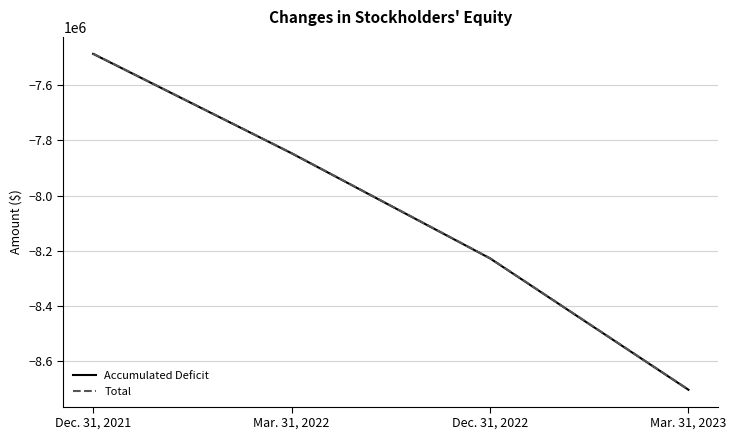

True or false: Accumulated Deficit has more than 1 interior local peaks.

False